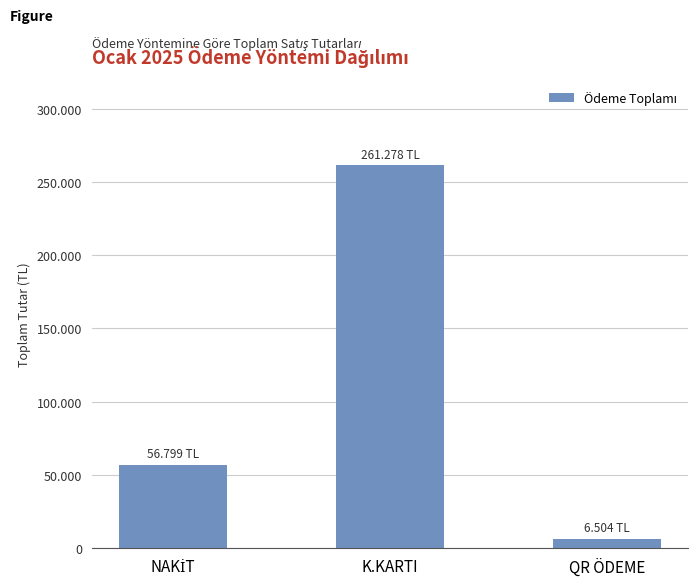

Reading left to right, list all the values displayed in this chart.

56799.5	261278.8	6504.0